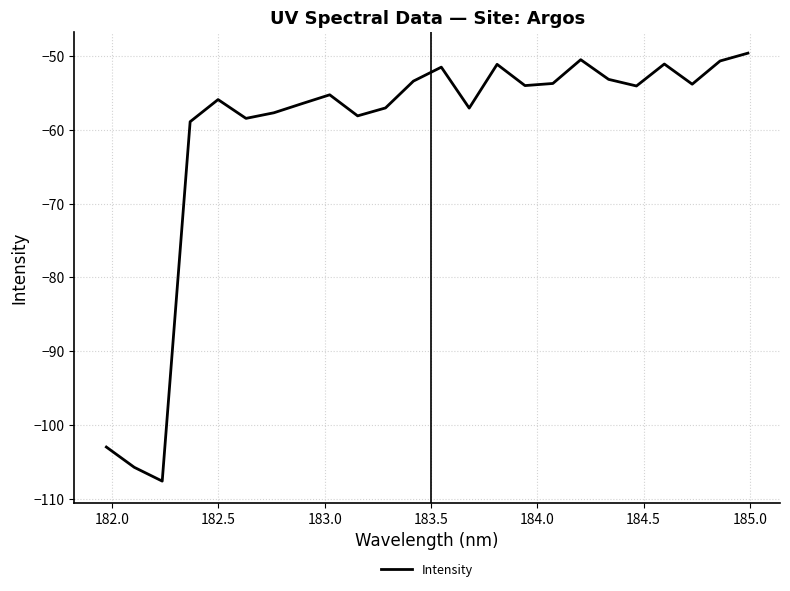

What is the minimum value shown in the chart?

-107.6